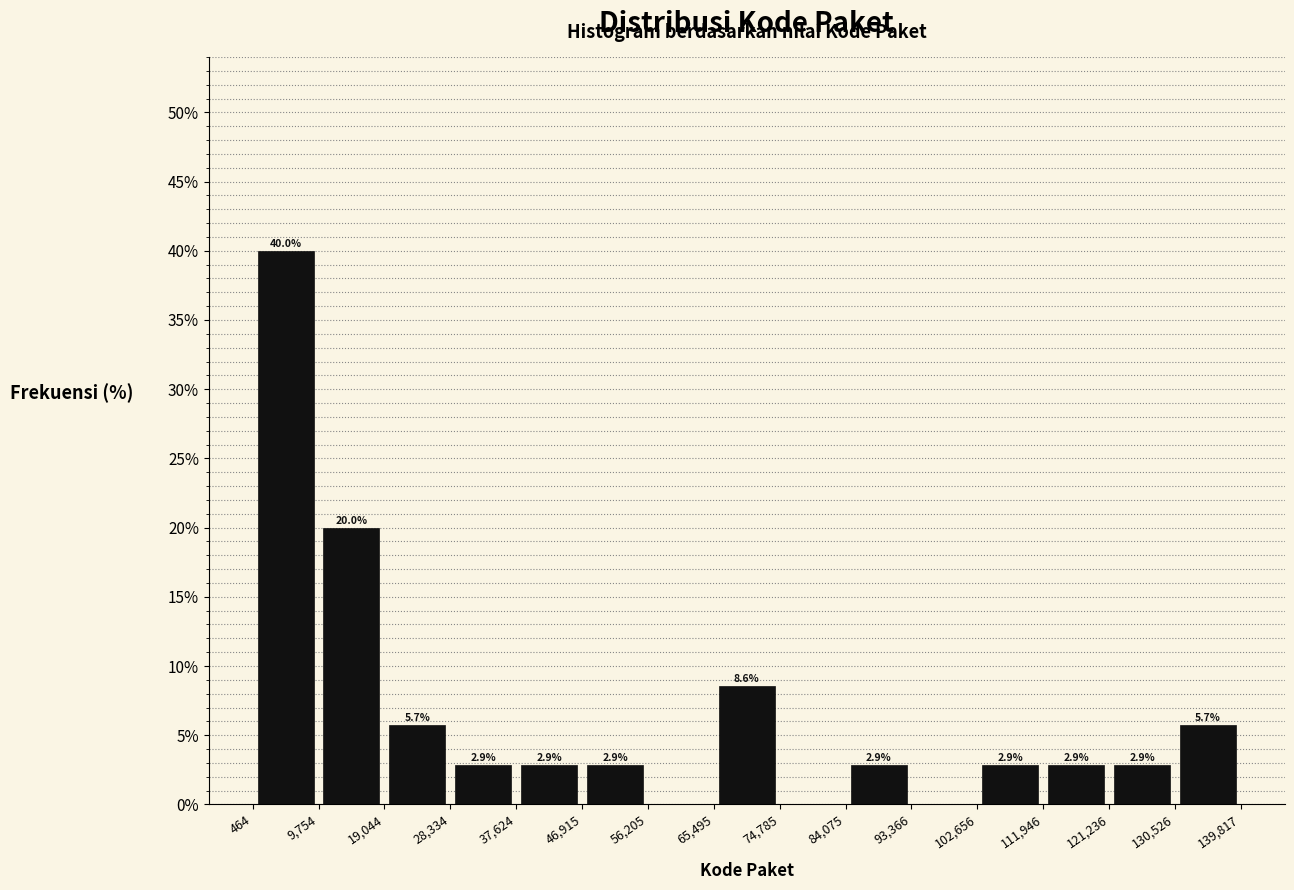

Over which range of the x-axis is the bar tallest?

464 to 9,754